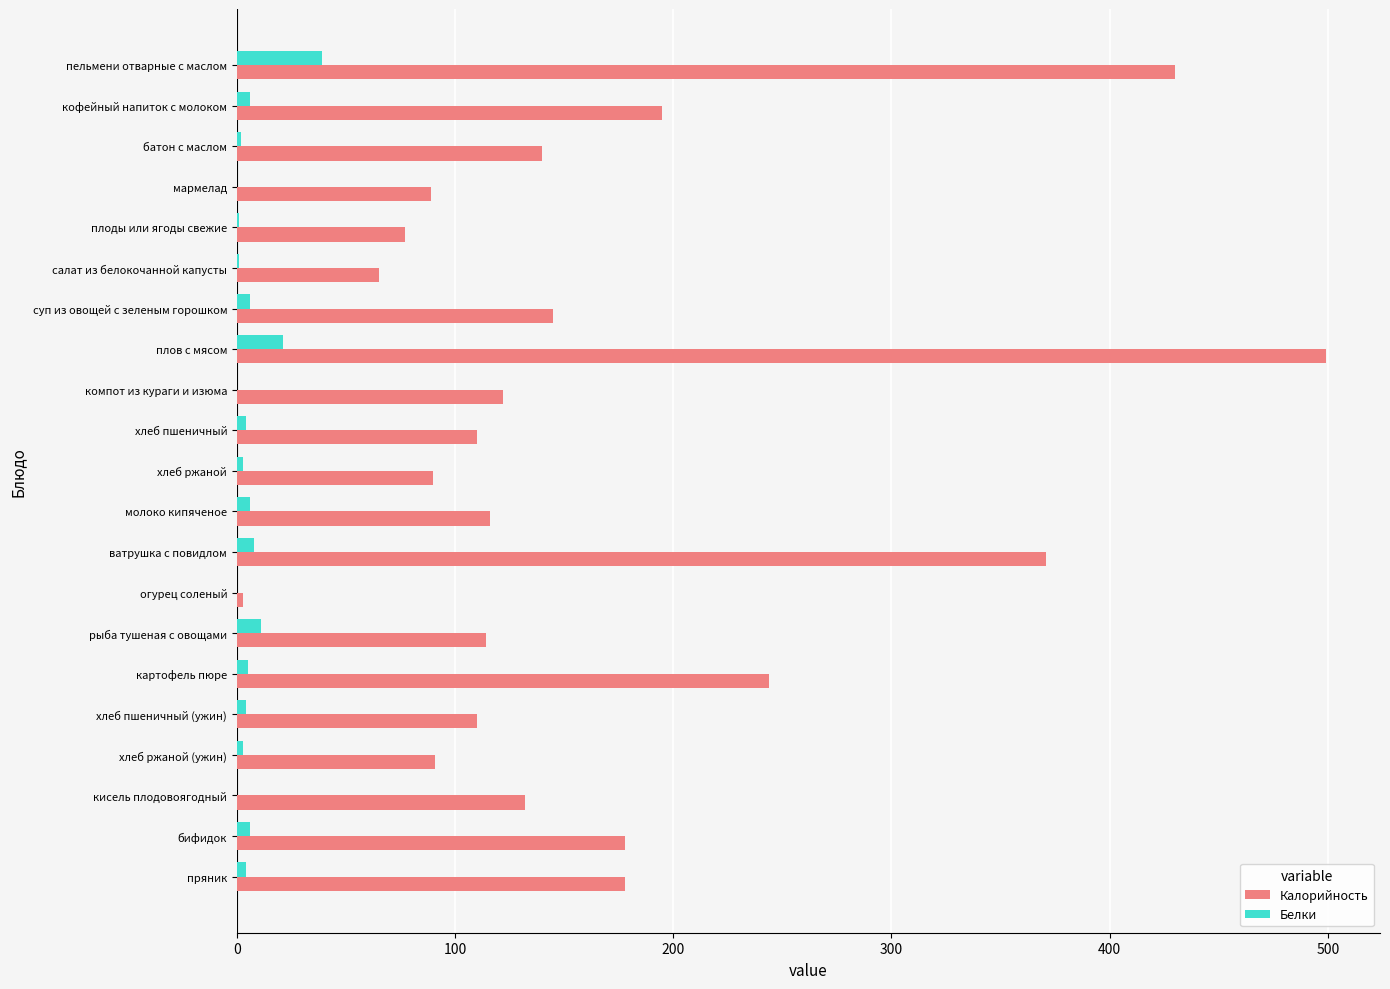

What is the maximum value shown in the chart?

499